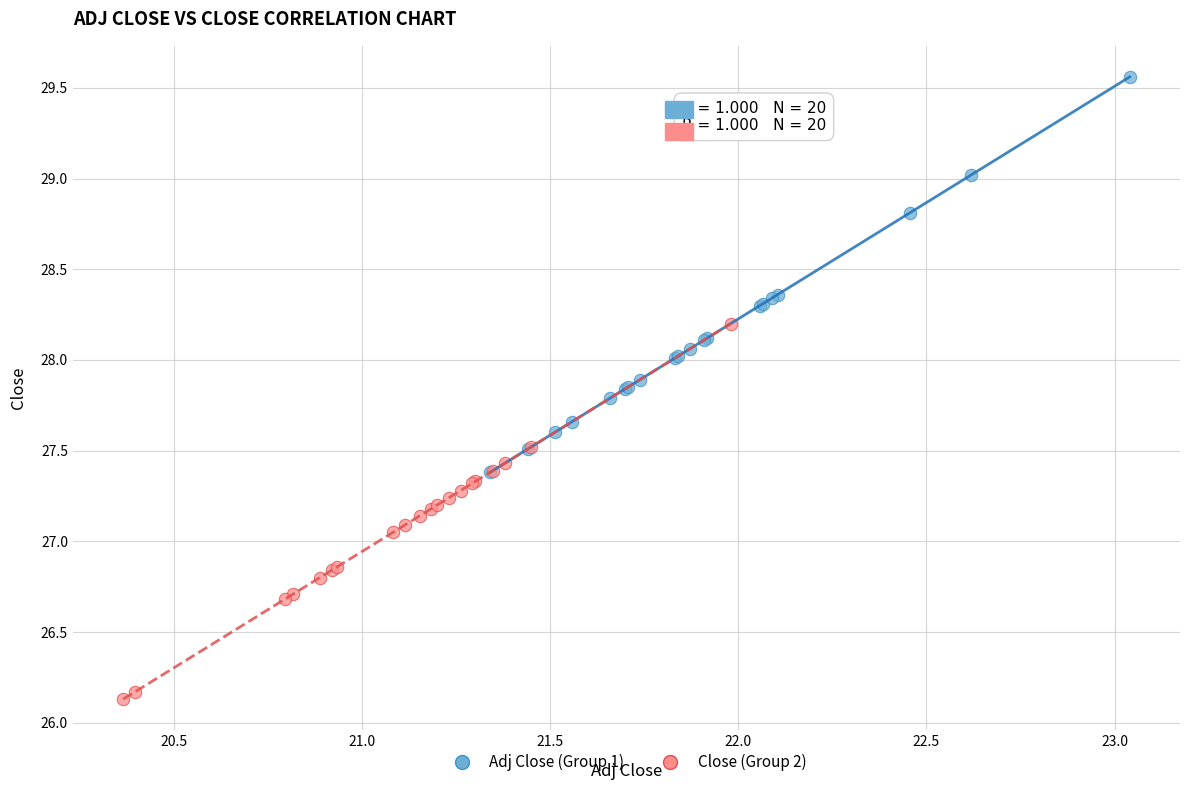

What are all the series names shown in the legend?

Adj Close (Group 1), Close (Group 2)